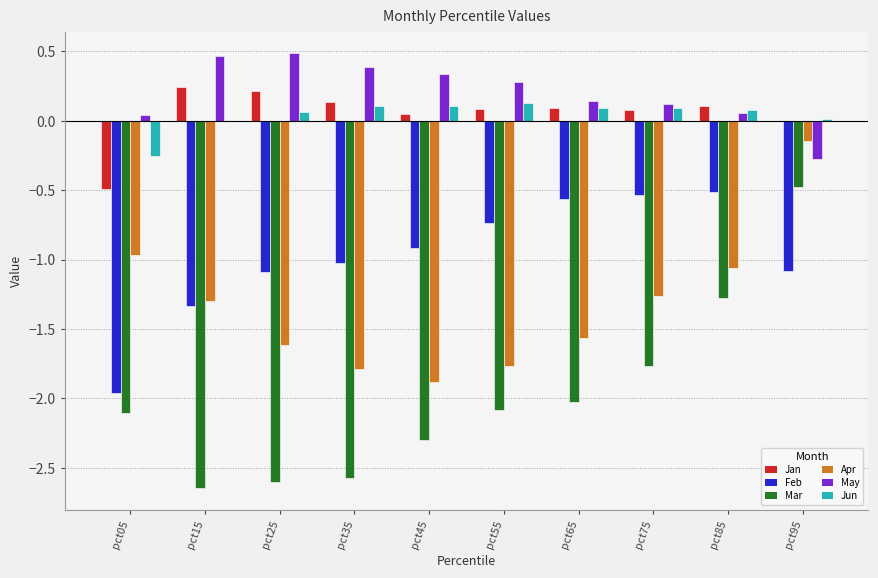

How many positive values does the May series have?

9